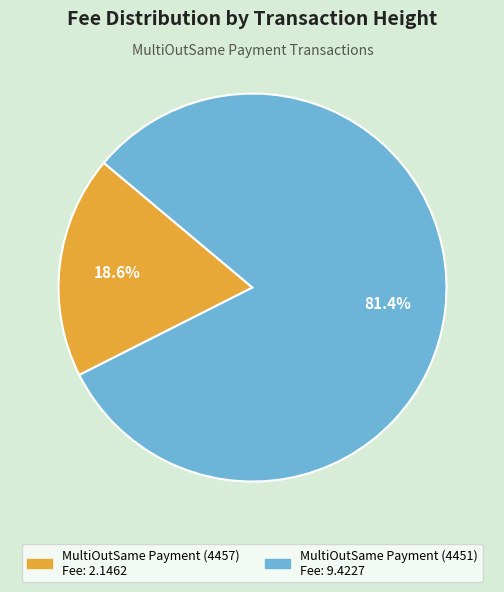

To the nearest percent, what portion does MultiOutSame Payment (4451) represent?

81%